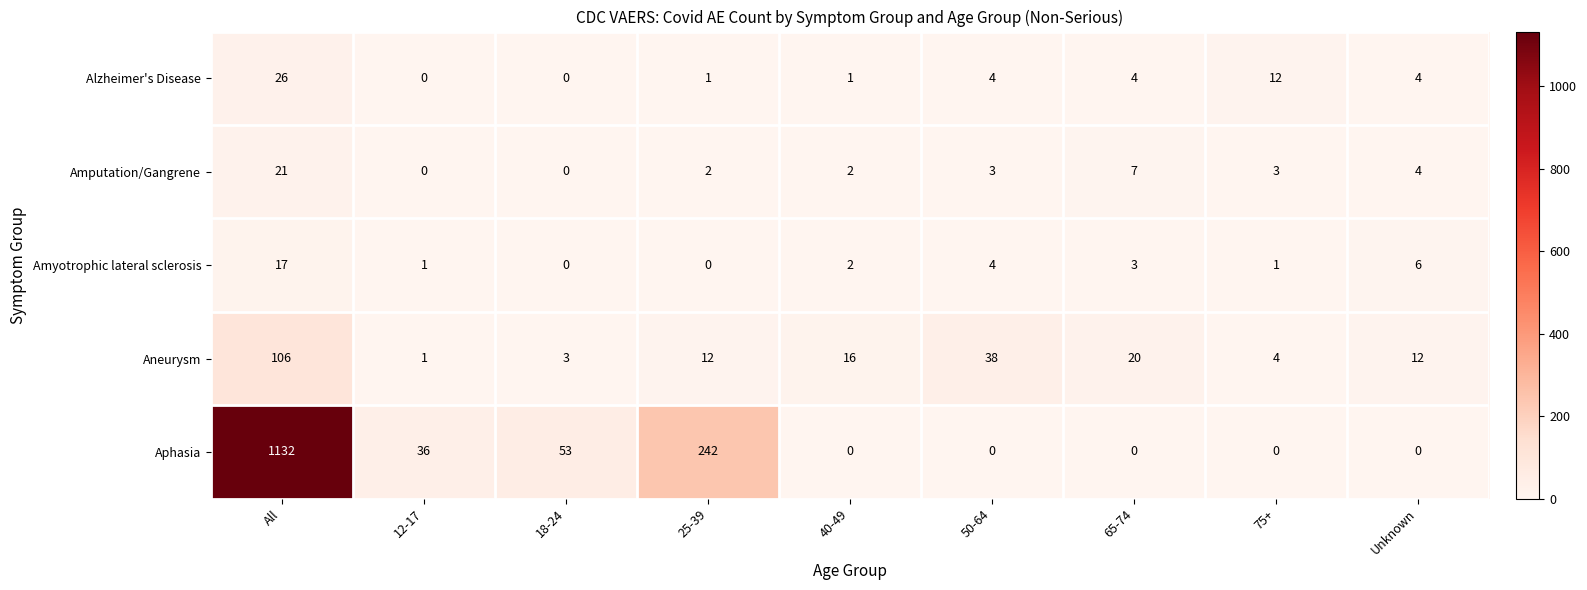

What is the difference between the highest and lowest values at 50-64?

38